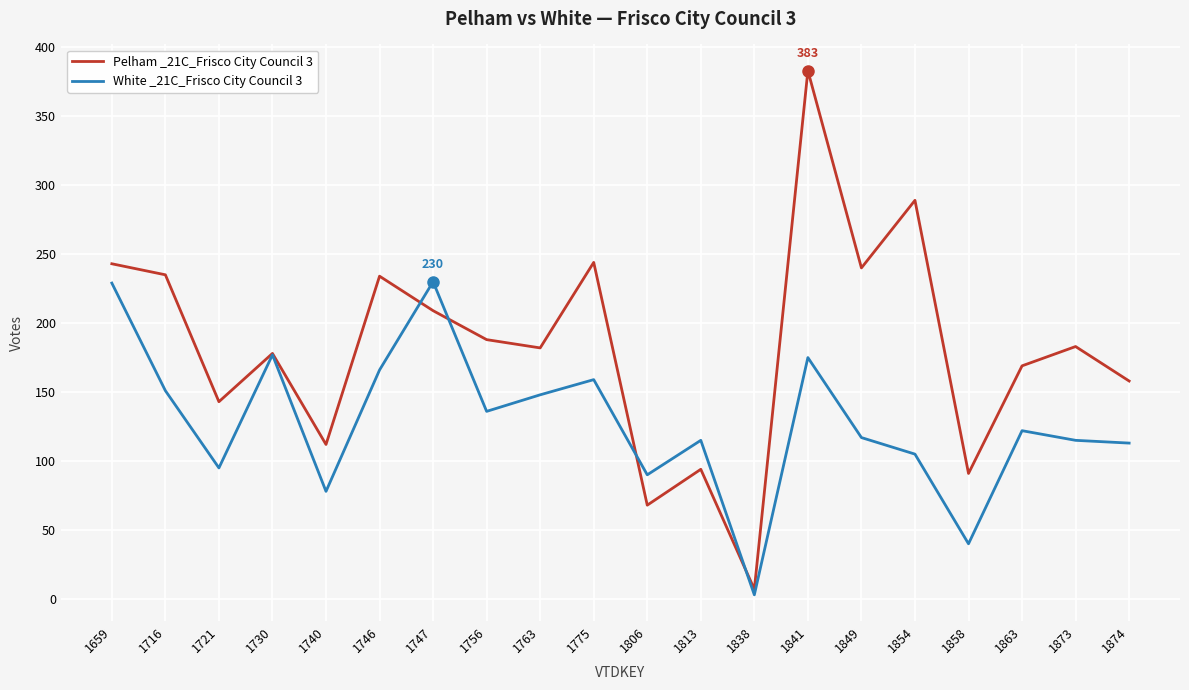

Is the value of Pelham _21C_Frisco City Council 3 at 1854 greater than the value of White _21C_Frisco City Council 3 at 1863?

Yes